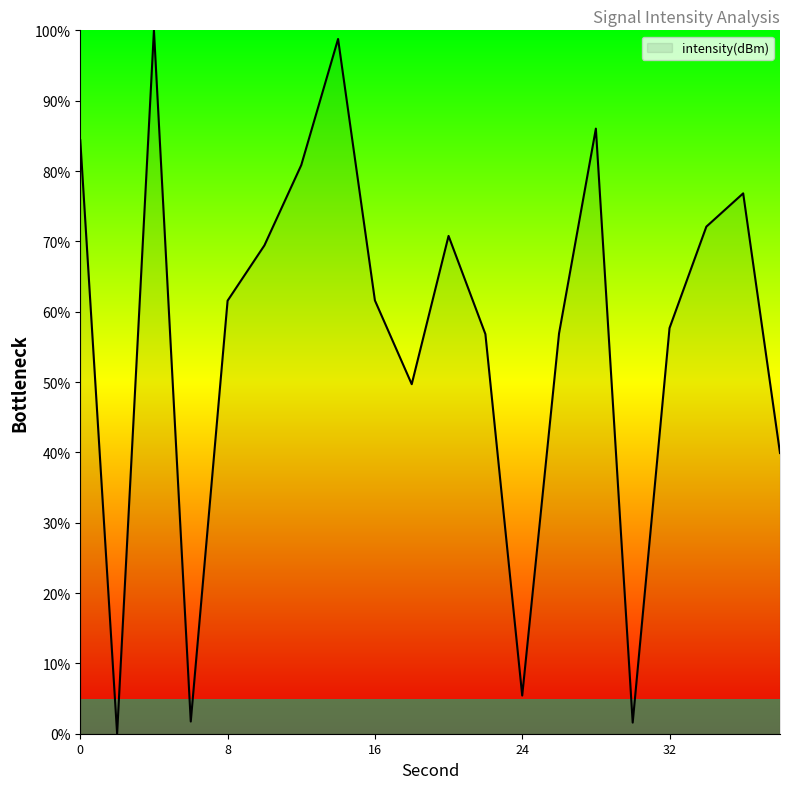

What is the greatest value displayed?

100.0